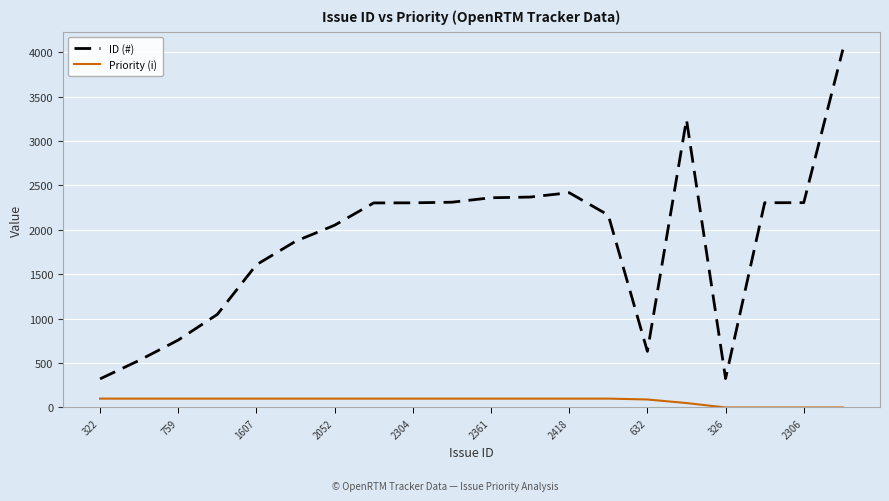

True or false: ID (#) and Priority (i) intersect in this chart.

False